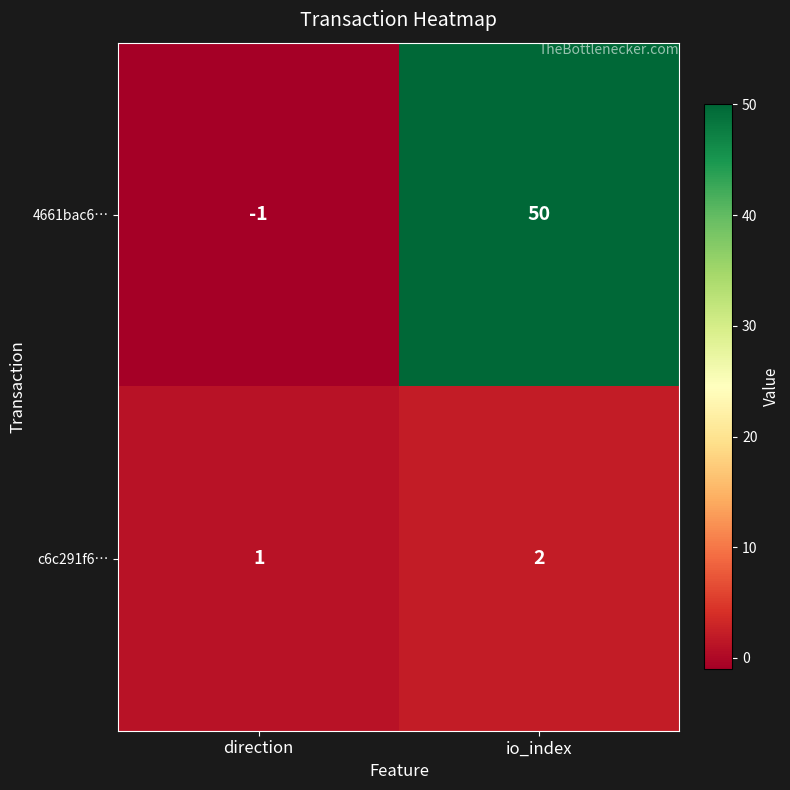

Reading left to right, what are all the values shown in this chart?

4661bac6…: -1	50
c6c291f6…: 1	2